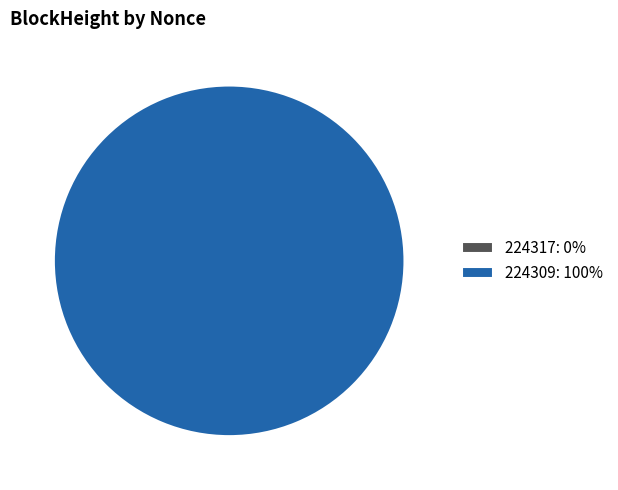

How many segments does this pie chart have?

2